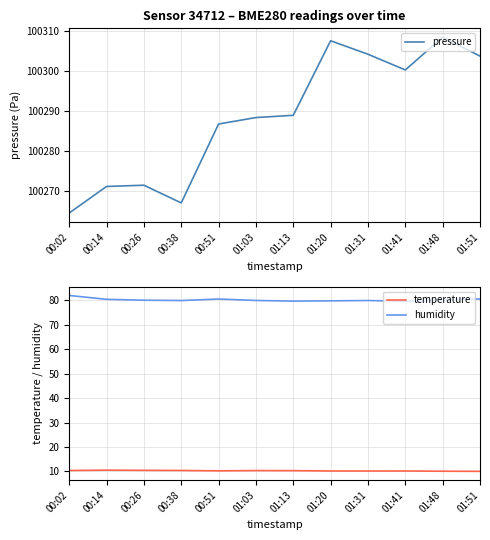

Which category has the highest value in the pressure series?

01:48